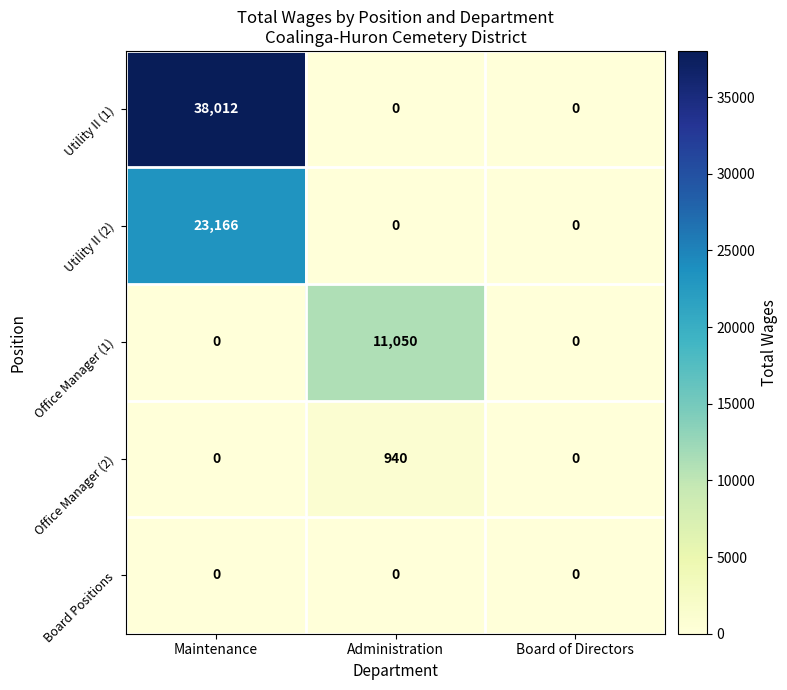

Which series has the largest range (max minus min)?

Utility II (1)